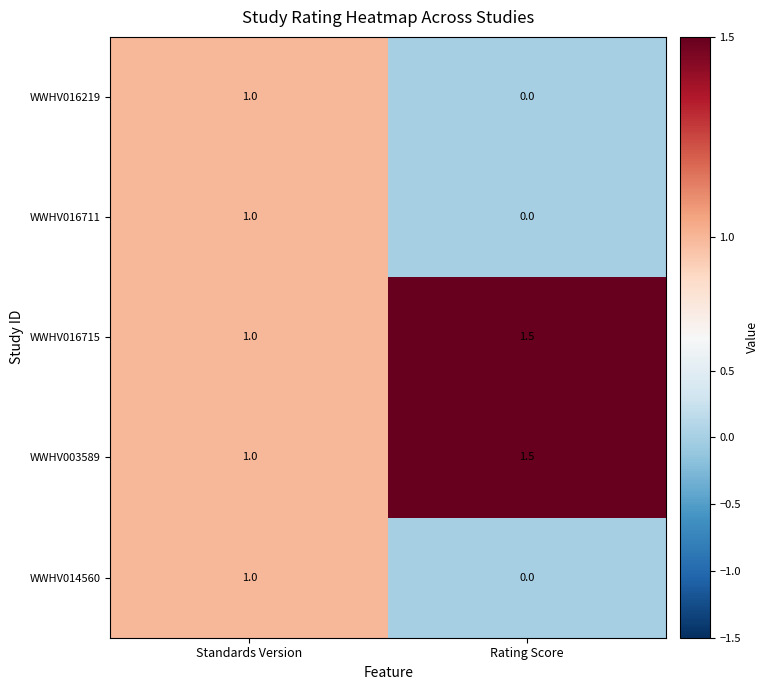

Reading left to right, what are all the values shown in this chart?

WWHV016219: 1.0	0.0
WWHV016711: 1.0	0.0
WWHV016715: 1.0	1.5
WWHV003589: 1.0	1.5
WWHV014560: 1.0	0.0